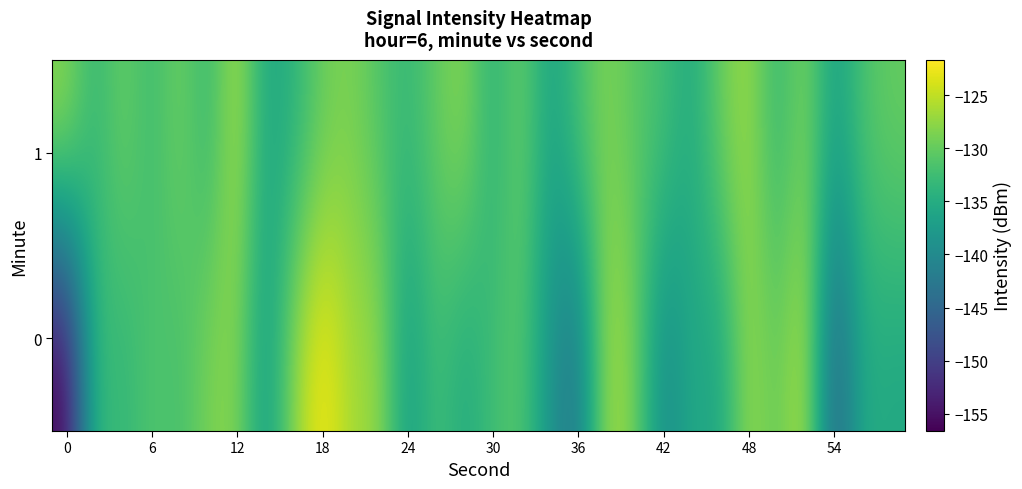

What is the maximum value shown in the chart?

-121.7